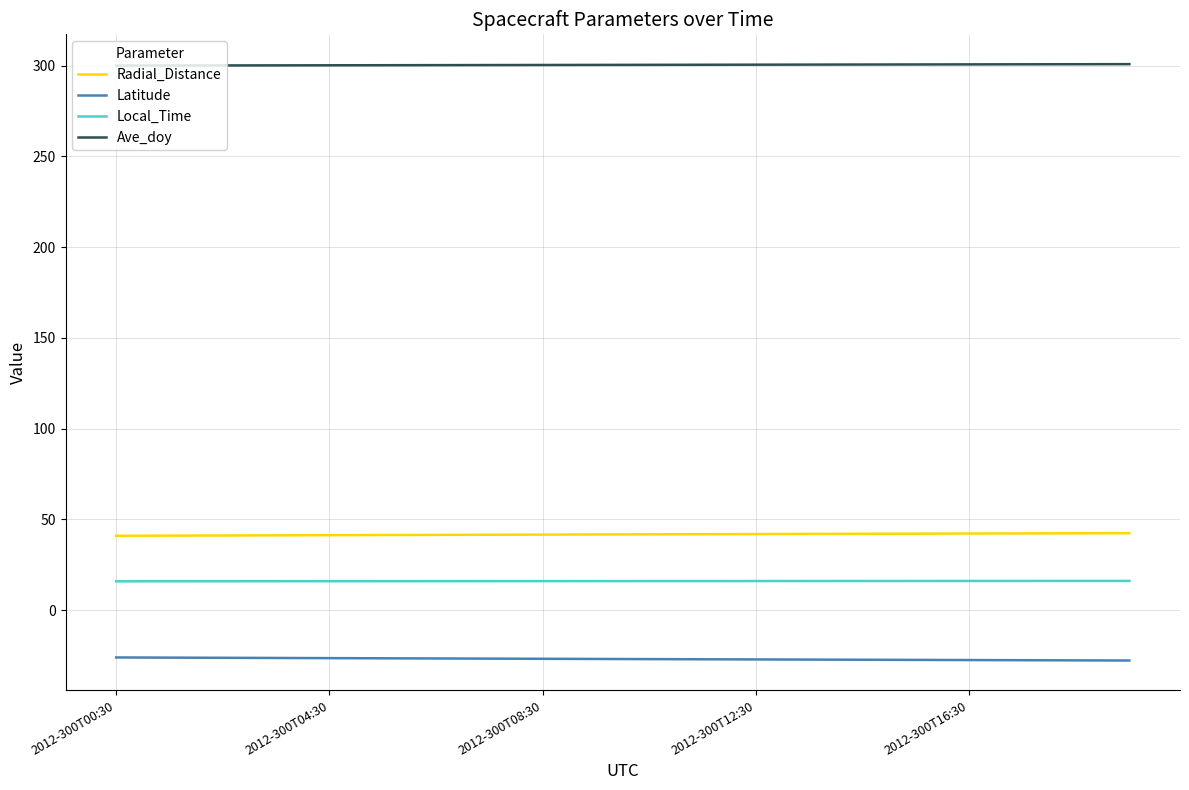

What is the average value of the Latitude series?

-26.9